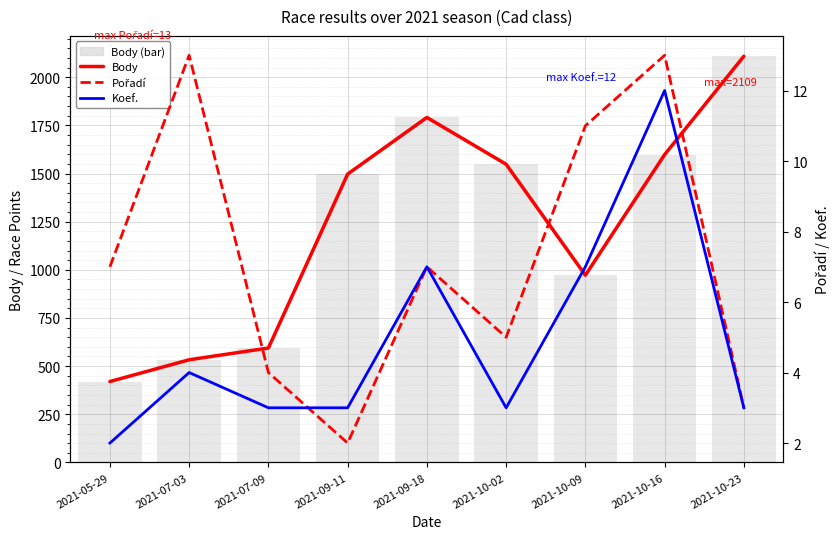

Reading left to right, transcribe all the data shown in this chart.

Body: 420	533	594	1497	1791	1548	972	1598	2109
Pořadí: 7	13	4	2	7	5	11	13	3
Koef.: 2	4	3	3	7	3	7	12	3